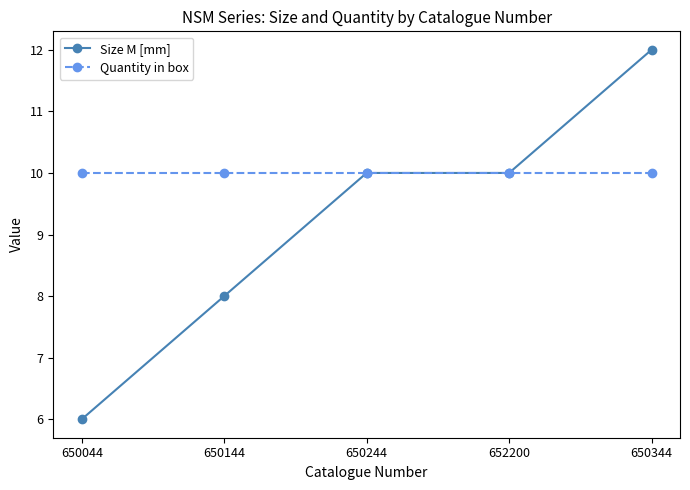

Which series has the largest total across all categories?

Quantity in box